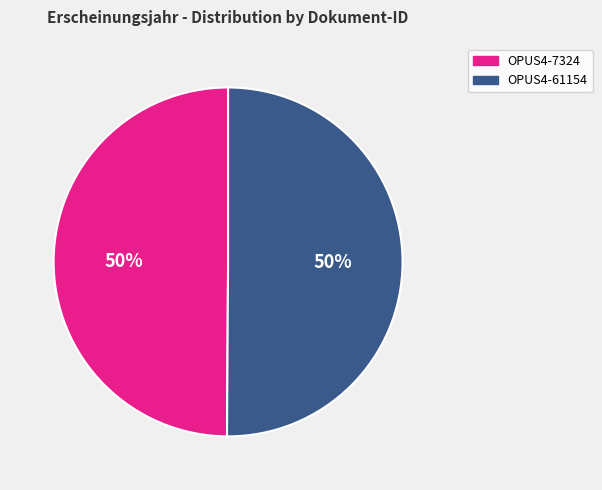

How many segments does this pie chart have?

2